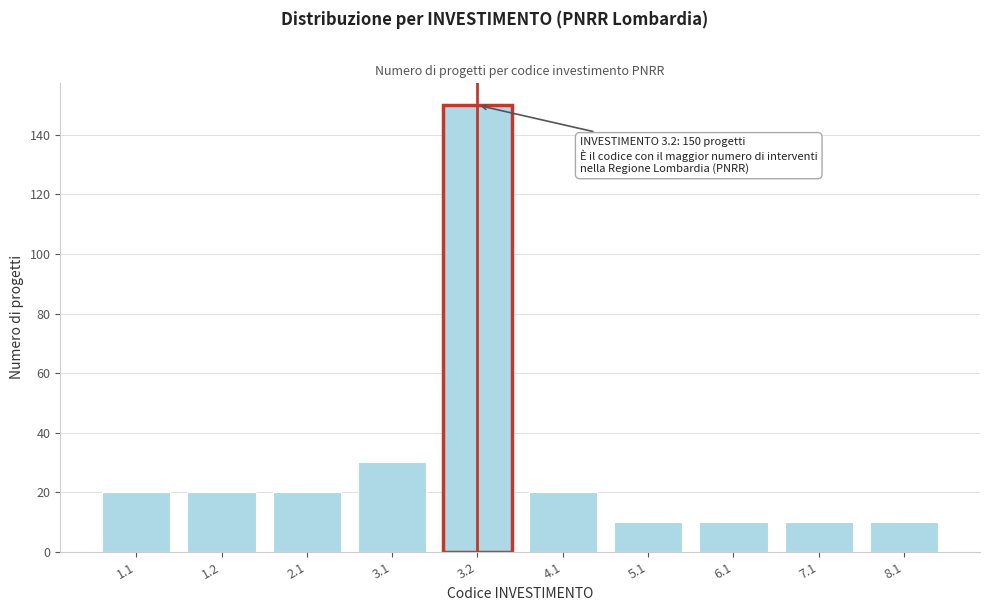

Reading left to right, transcribe all the data shown in this chart.

20	20	20	30	150	20	10	10	10	10